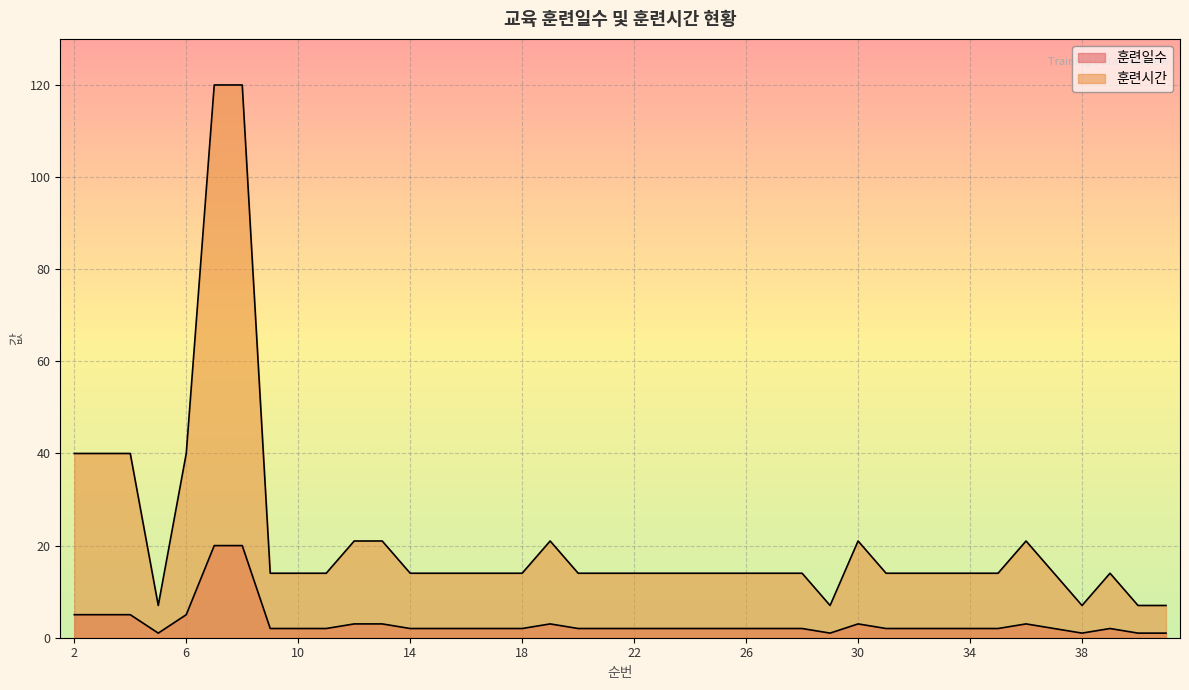

What is the value of the 훈련시간 point at the 19th from the left?

14